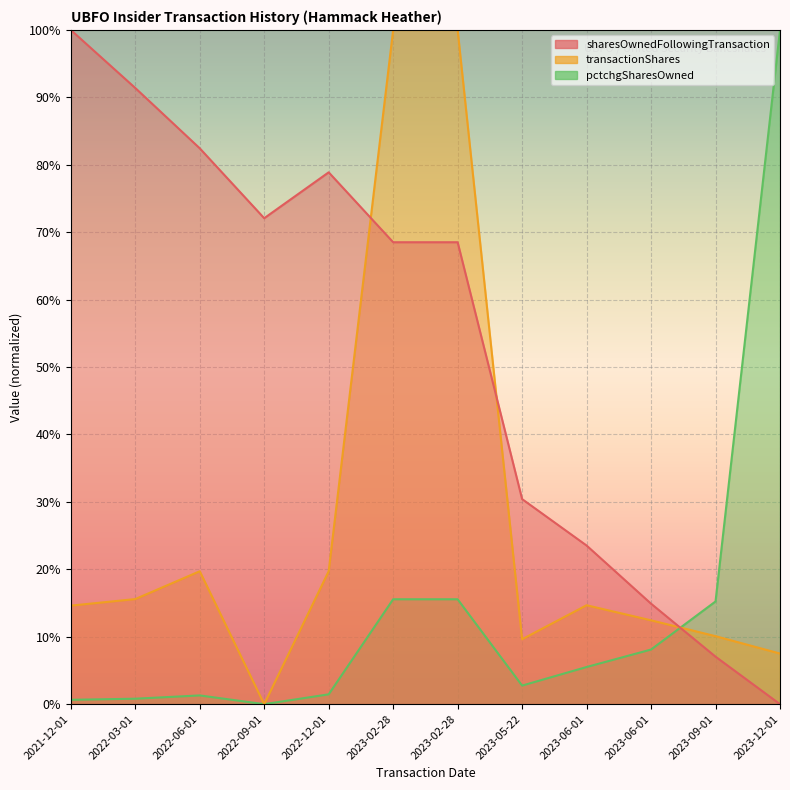

How many data points in pctchgSharesOwned are above 5?

6